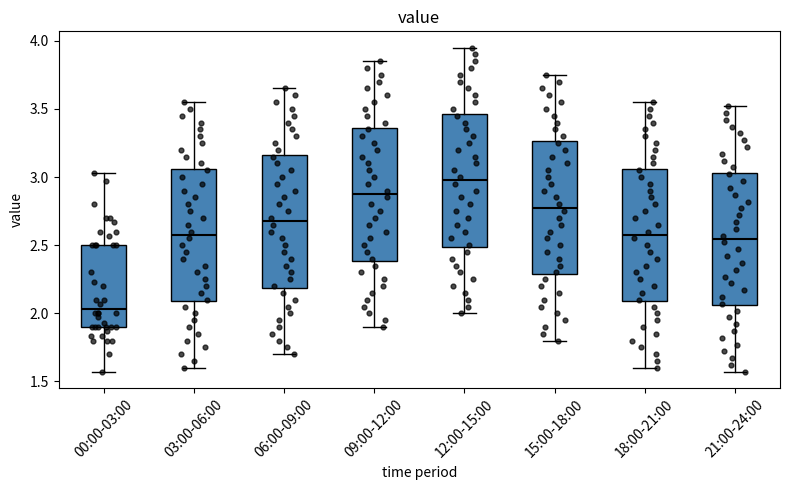

Reading left to right, transcribe this box plot: for each box, give where its median line is, the range the box spans, and where its two whiskers end, as read against the y-axis. The values are not printed on the chart, so give them approximately, as read against the axis.

00:00-03:00: median 2.05, box 1.90 to 2.50, whiskers 1.55 to 3.05
03:00-06:00: median 2.60, box 2.10 to 3.05, whiskers 1.60 to 3.55
06:00-09:00: median 2.70, box 2.20 to 3.15, whiskers 1.70 to 3.65
09:00-12:00: median 2.90, box 2.40 to 3.35, whiskers 1.90 to 3.85
12:00-15:00: median 3.00, box 2.50 to 3.45, whiskers 2.00 to 3.95
15:00-18:00: median 2.80, box 2.30 to 3.25, whiskers 1.80 to 3.75
18:00-21:00: median 2.60, box 2.10 to 3.05, whiskers 1.60 to 3.55
21:00-24:00: median 2.55, box 2.05 to 3.05, whiskers 1.55 to 3.50